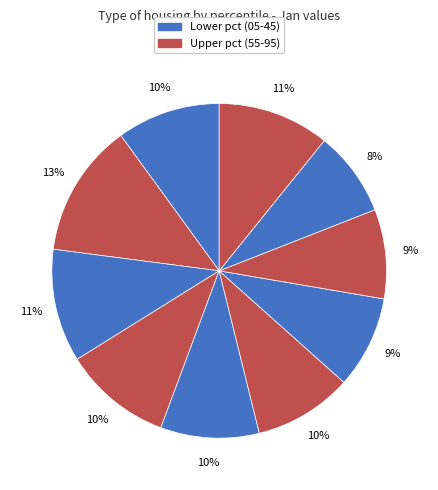

Count the number of slices in the pie.

10